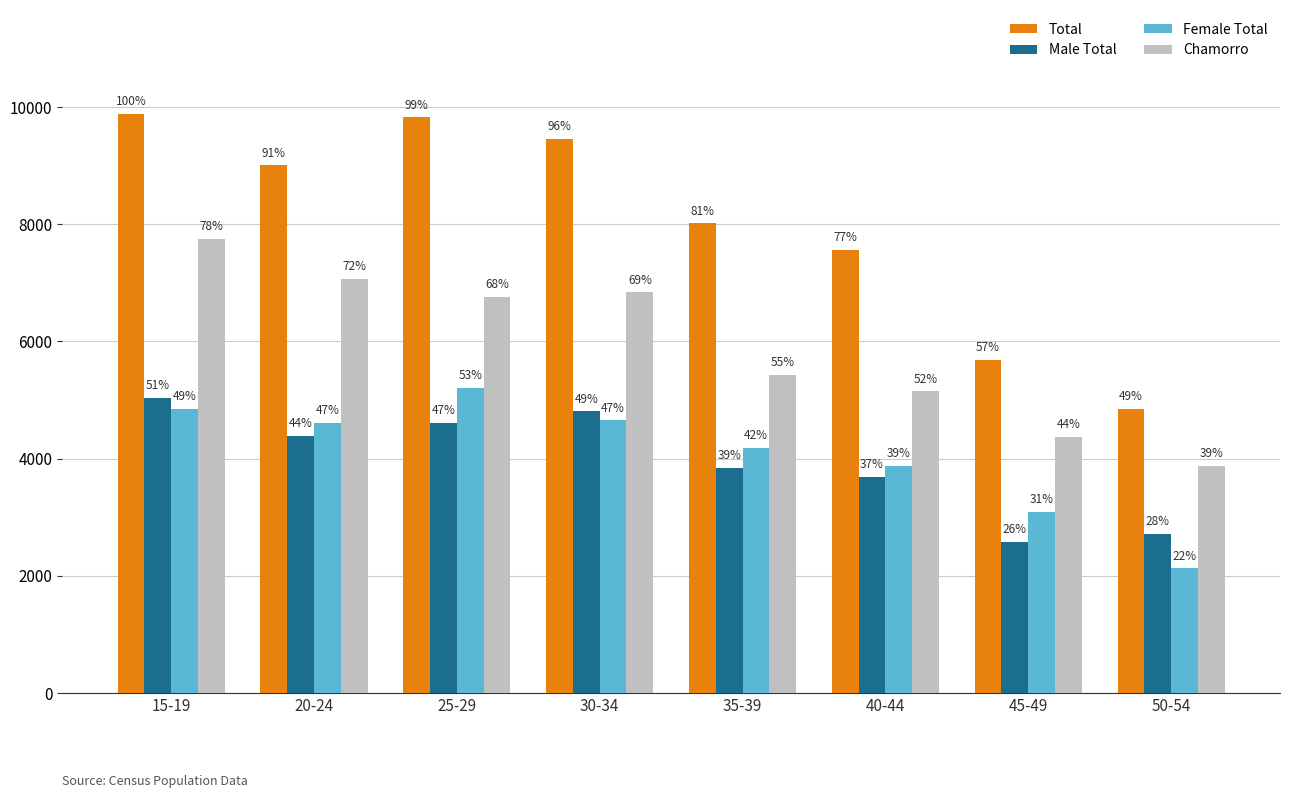

What is the greatest value displayed?

9880